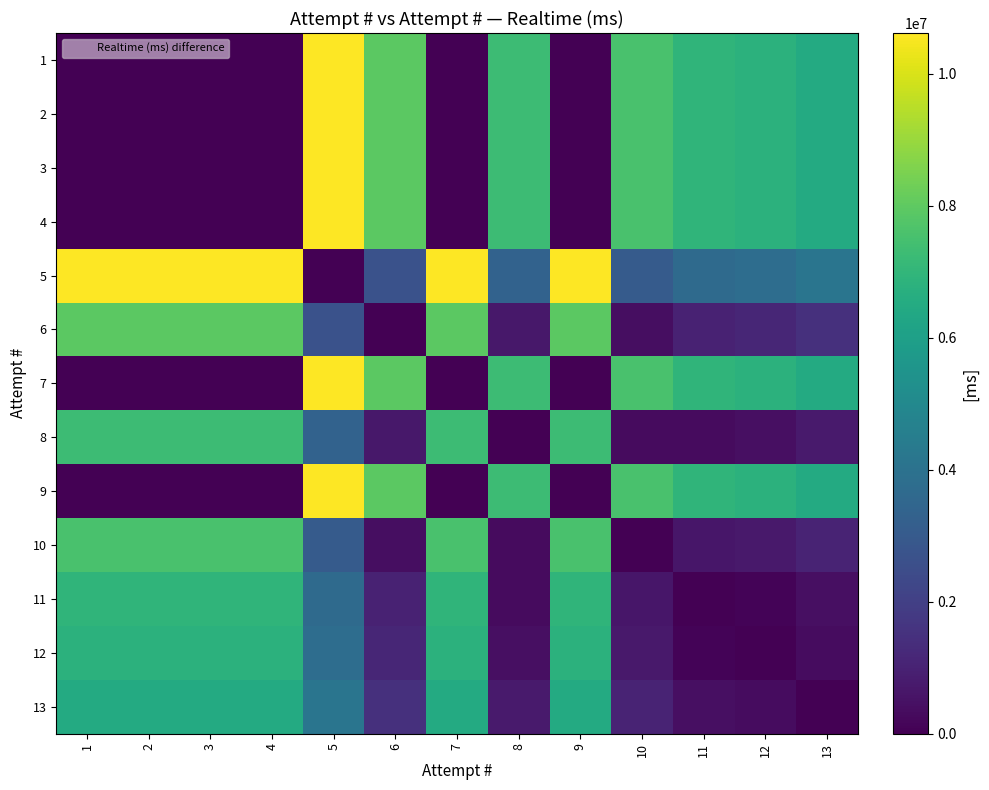

Reading left to right, list all the values displayed in this chart.

1: 1=0	2=0	3=0	4=0	5=10614956	6=7957804	7=0	8=7273052	9=0	10=7564893	11=6942631	12=6829307	13=6494755
2: 1=0	2=0	3=0	4=0	5=10614956	6=7957804	7=0	8=7273052	9=0	10=7564893	11=6942631	12=6829307	13=6494755
3: 1=0	2=0	3=0	4=0	5=10614956	6=7957804	7=0	8=7273052	9=0	10=7564893	11=6942631	12=6829307	13=6494755
4: 1=0	2=0	3=0	4=0	5=10614956	6=7957804	7=0	8=7273052	9=0	10=7564893	11=6942631	12=6829307	13=6494755
5: 1=10614956	2=10614956	3=10614956	4=10614956	5=0	6=2657152	7=10614956	8=3341904	9=10614956	10=3050063	11=3672325	12=3785649	13=4120201
6: 1=7957804	2=7957804	3=7957804	4=7957804	5=2657152	6=0	7=7957804	8=684752	9=7957804	10=392911	11=1015173	12=1128497	13=1463049
7: 1=0	2=0	3=0	4=0	5=10614956	6=7957804	7=0	8=7273052	9=0	10=7564893	11=6942631	12=6829307	13=6494755
8: 1=7273052	2=7273052	3=7273052	4=7273052	5=3341904	6=684752	7=7273052	8=0	9=7273052	10=291841	11=330421	12=443745	13=778297
9: 1=0	2=0	3=0	4=0	5=10614956	6=7957804	7=0	8=7273052	9=0	10=7564893	11=6942631	12=6829307	13=6494755
10: 1=7564893	2=7564893	3=7564893	4=7564893	5=3050063	6=392911	7=7564893	8=291841	9=7564893	10=0	11=622262	12=735586	13=1070138
11: 1=6942631	2=6942631	3=6942631	4=6942631	5=3672325	6=1015173	7=6942631	8=330421	9=6942631	10=622262	11=0	12=113324	13=447876
12: 1=6829307	2=6829307	3=6829307	4=6829307	5=3785649	6=1128497	7=6829307	8=443745	9=6829307	10=735586	11=113324	12=0	13=334552
13: 1=6494755	2=6494755	3=6494755	4=6494755	5=4120201	6=1463049	7=6494755	8=778297	9=6494755	10=1070138	11=447876	12=334552	13=0